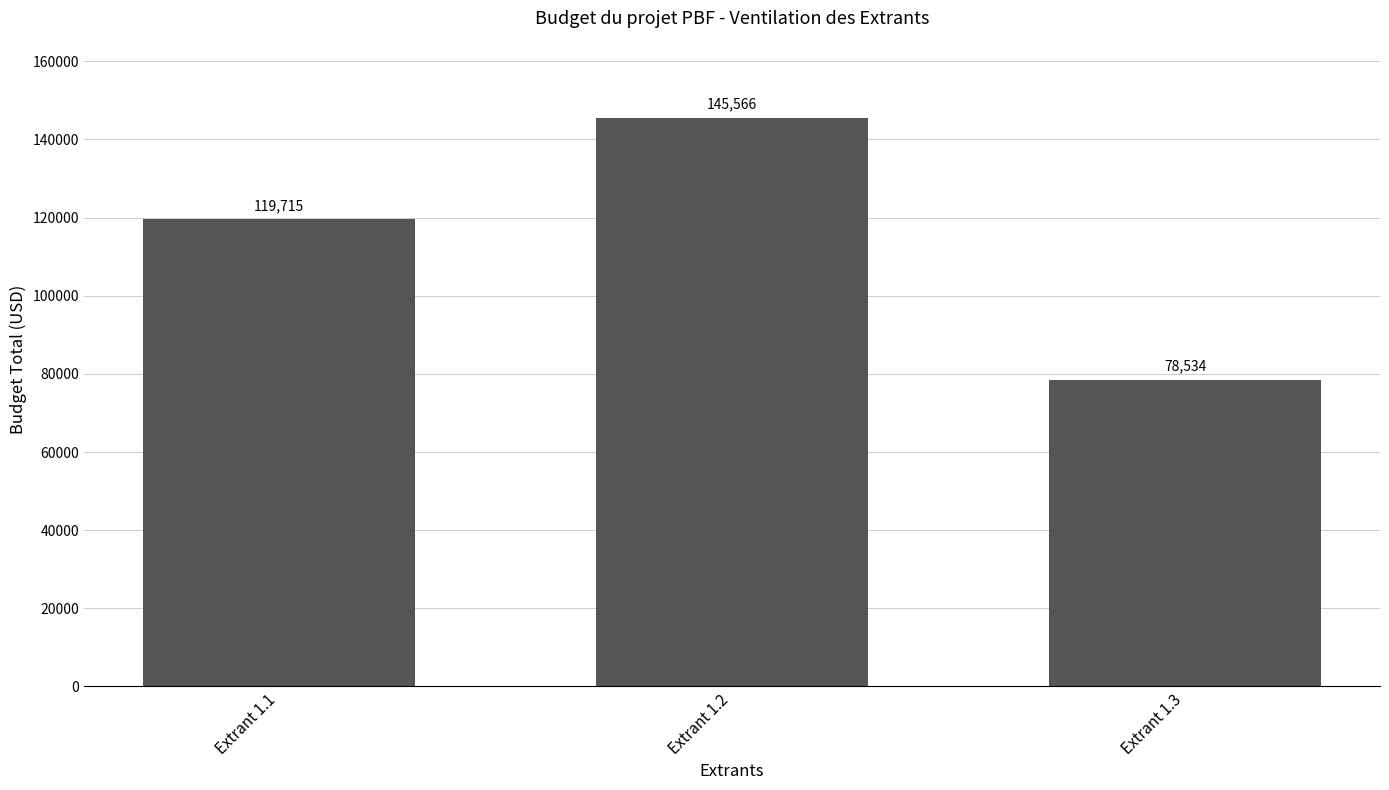

What is the difference between the maximum and second lowest values?

25851